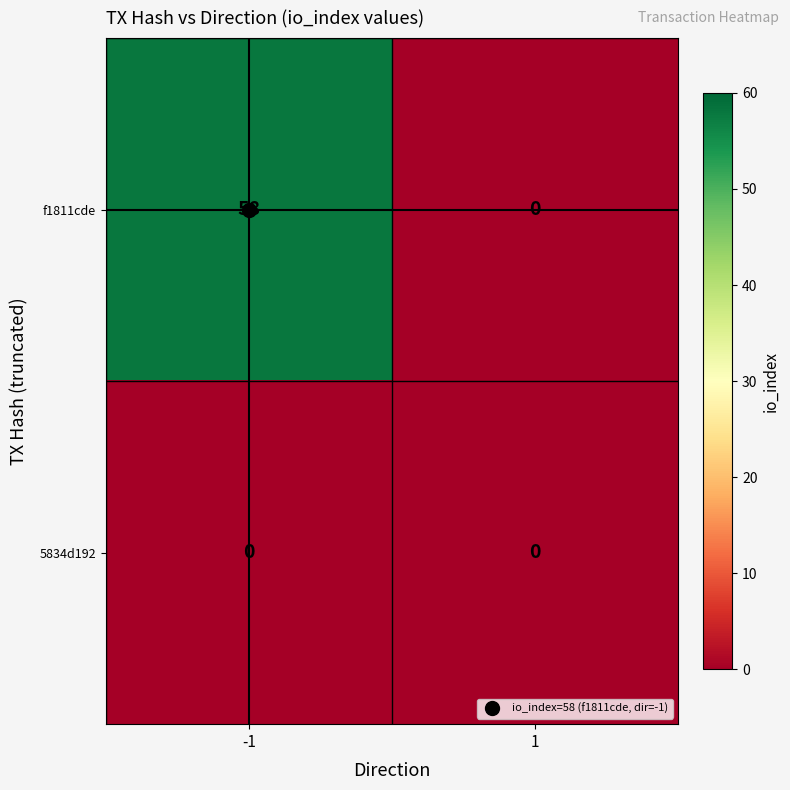

Rank the series by their maximum value, from lowest to highest.

5834d192, f1811cde